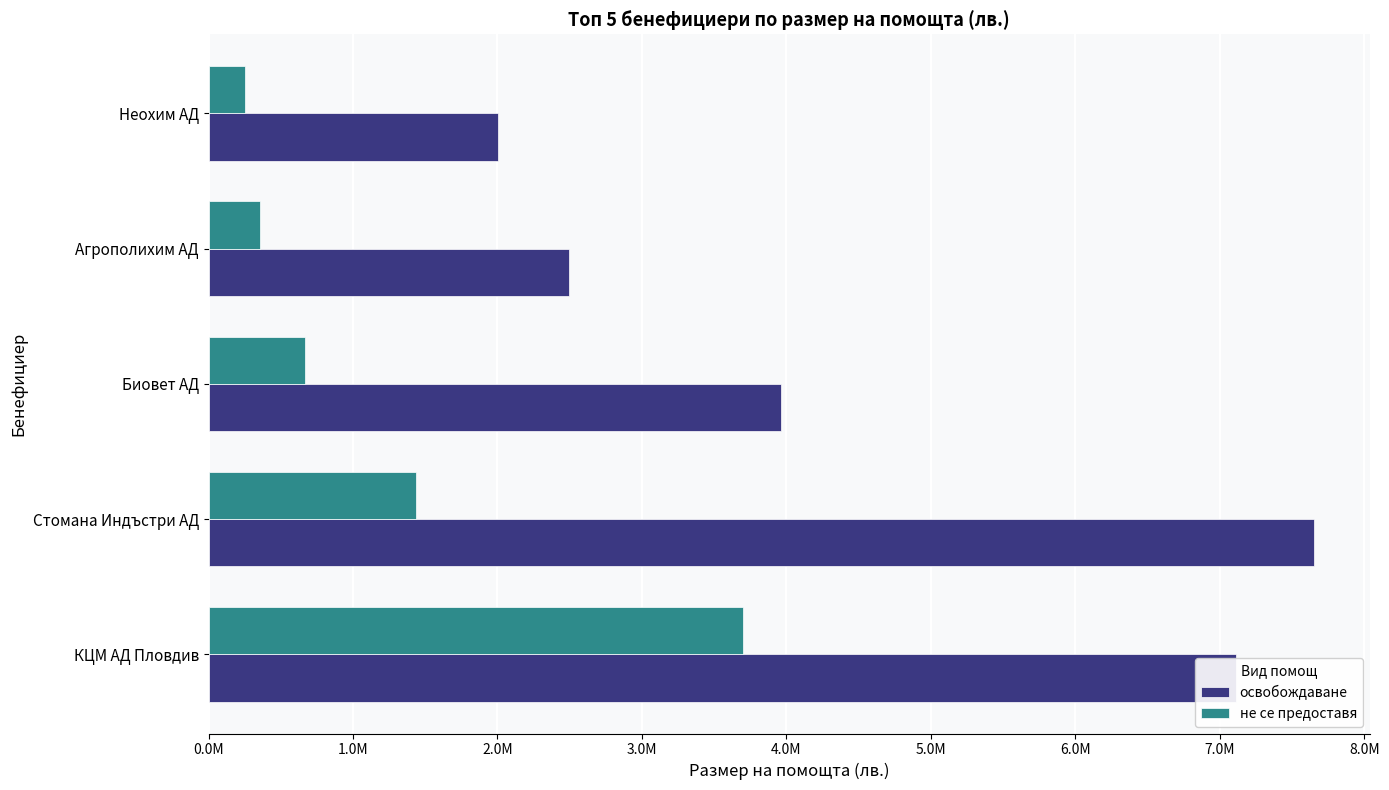

At how many categories does at least one series exceed 6724032?

2